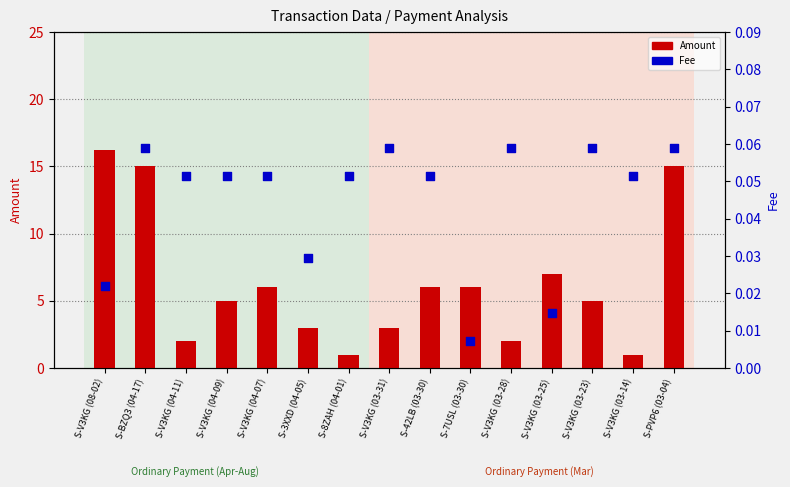

Which series reaches the maximum Y coordinate?

Amount